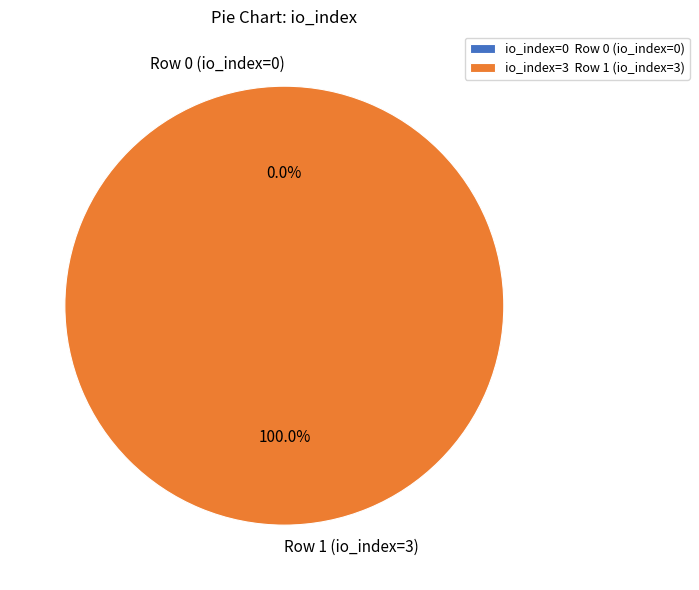

To the nearest percent, what portion does Row 1 (io_index=3) represent?

100%